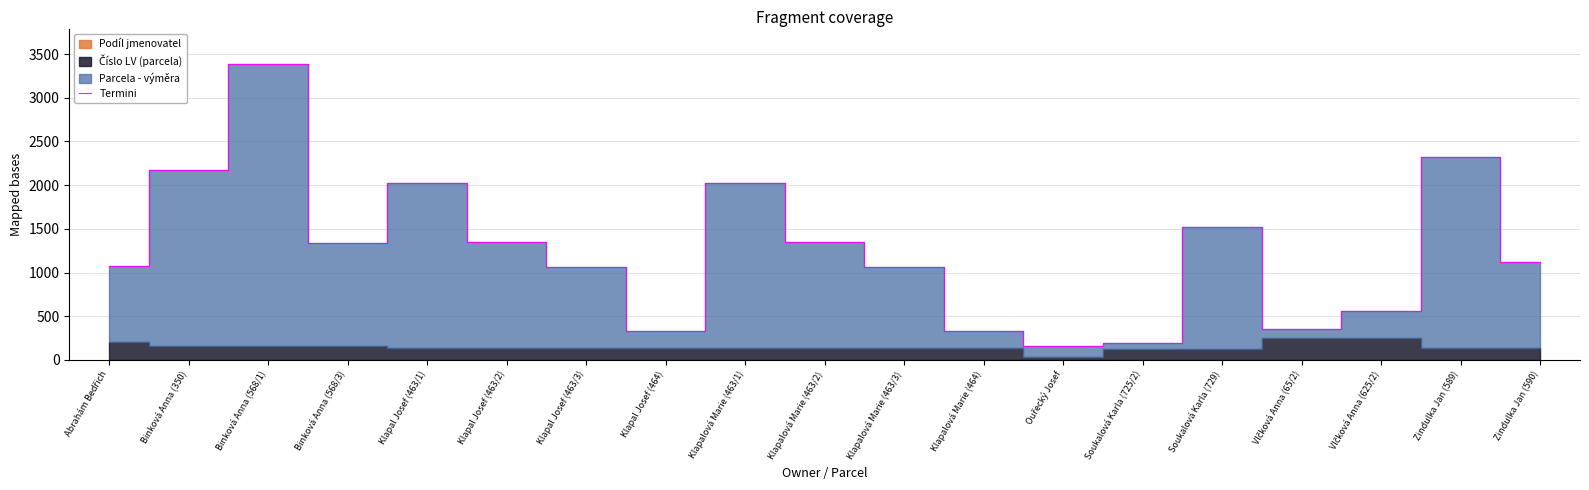

Rank the categories by value from highest to lowest.

Binková Anna (568/1), Zindulka Jan (589), Binková Anna (350), Klapal Josef (463/1), Klapalová Marie (463/1), Soukalová Karla (729), Klapal Josef (463/2), Klapalová Marie (463/2), Binková Anna (568/3), Zindulka Jan (590), Abrahám Bedřich, Klapal Josef (463/3), Klapalová Marie (463/3), Vlčková Anna (625/2), Vlčková Anna (65/2), Klapal Josef (464), Klapalová Marie (464), Soukalová Karla (725/2), Ouřecký Josef